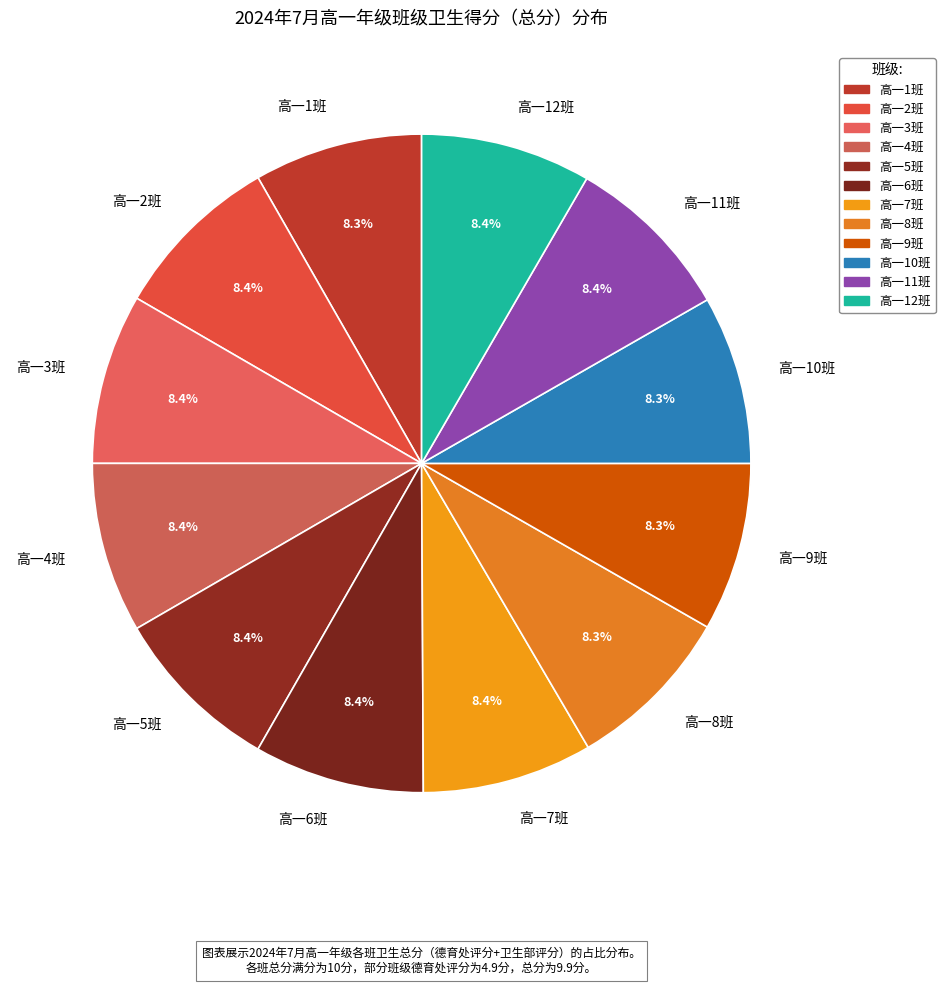

What is the ratio of the value at 高一2班 to the value at 高一5班?

1.0